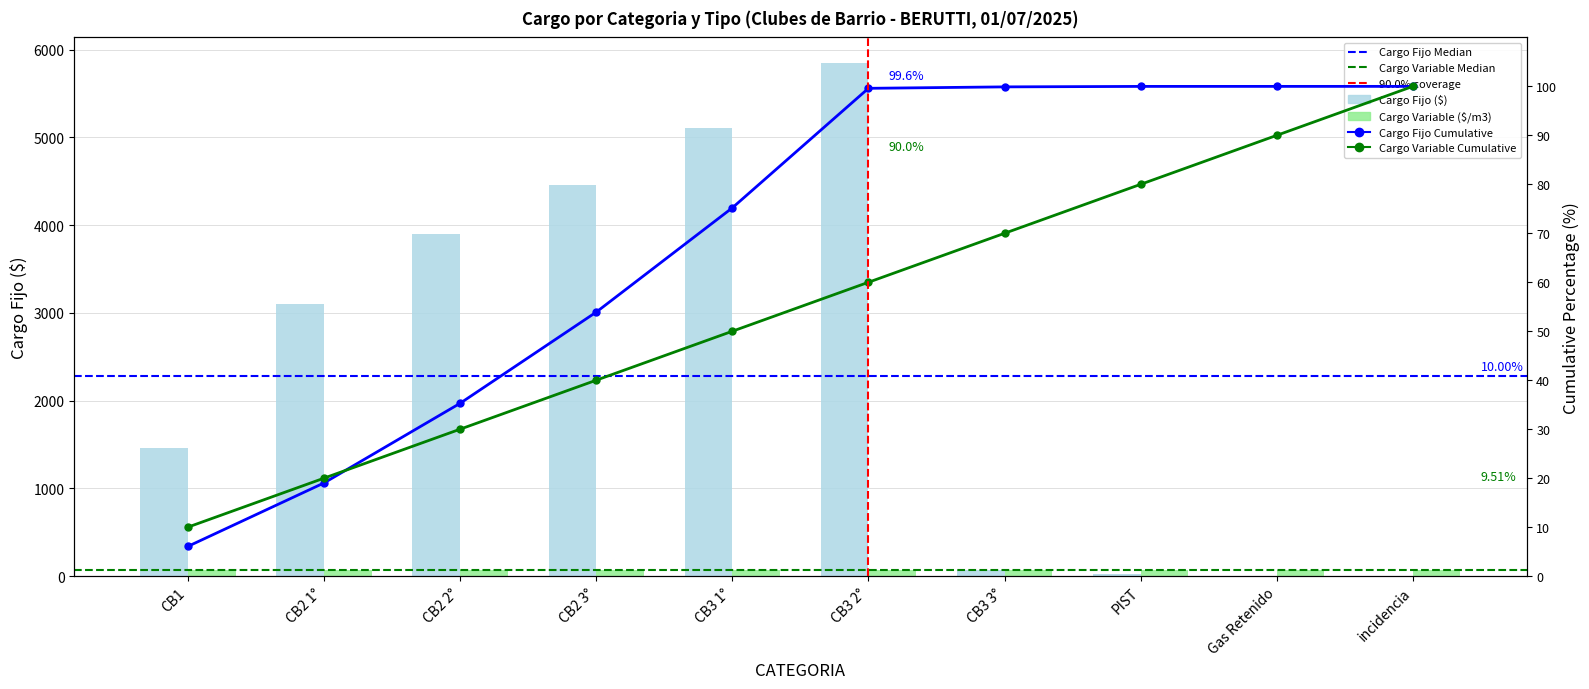

Reading left to right, list all the values displayed in this chart.

CB1=1454.8	CB2 1°=3102.9	CB2 2°=3895.5	CB2 3°=4459.9	CB3 1°=5101.5	CB3 2°=5845.7	CB3 3°=70.6	PIST=23.1	Gas Retenido=1.0	incidencia=0.3